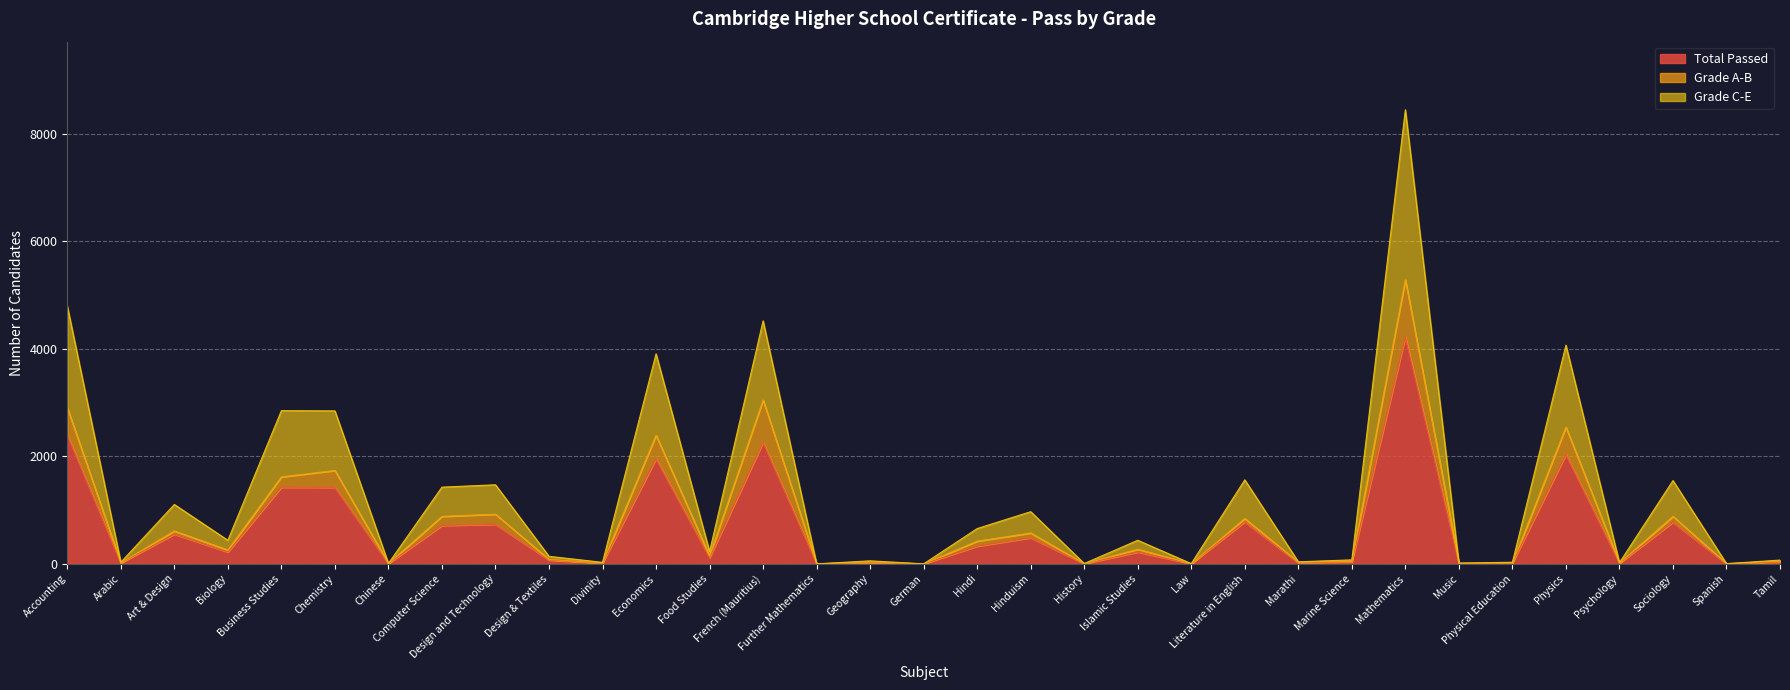

True or false: Total Passed and Grade C-E cross at least once.

False